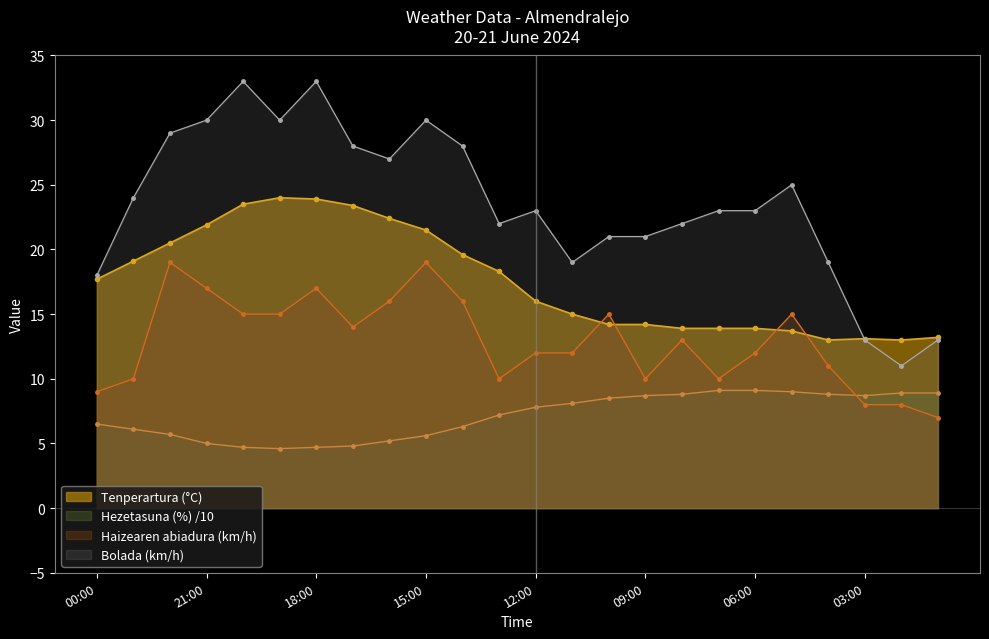

What is the label of the 24th point from the right?

00:00